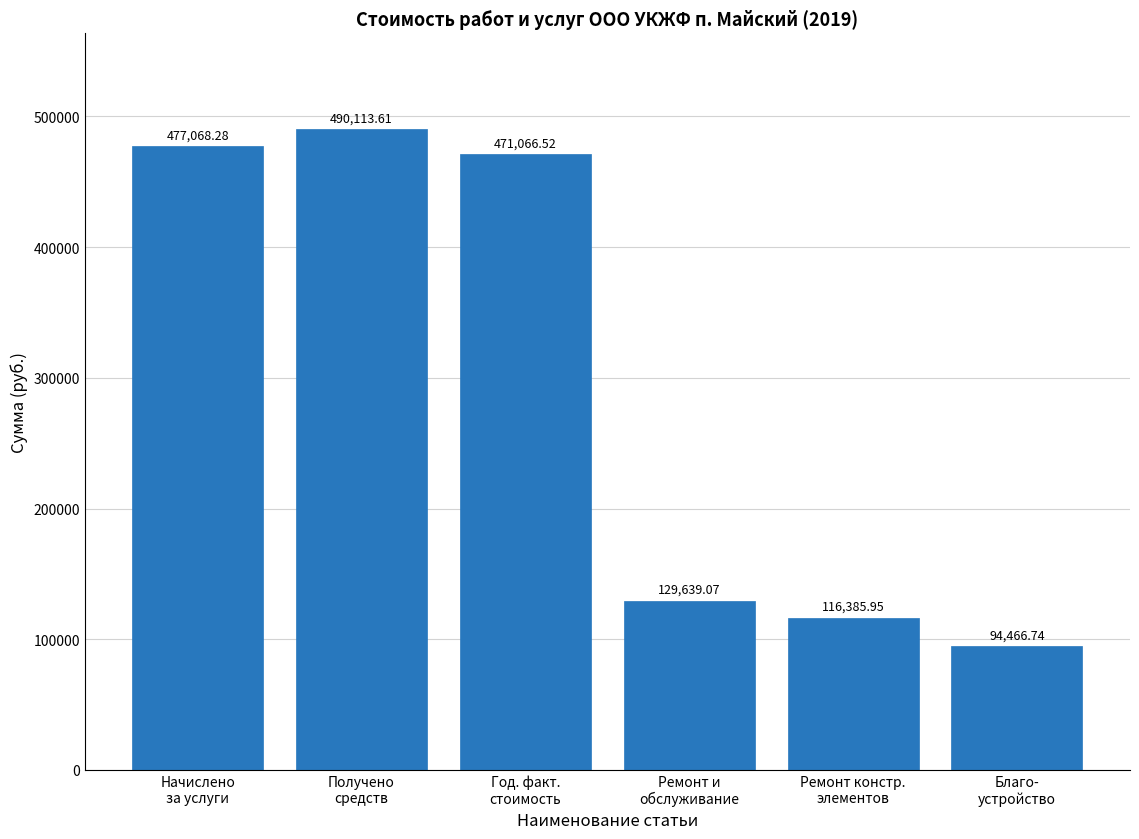

What is the difference between the maximum and minimum values?

395646.9